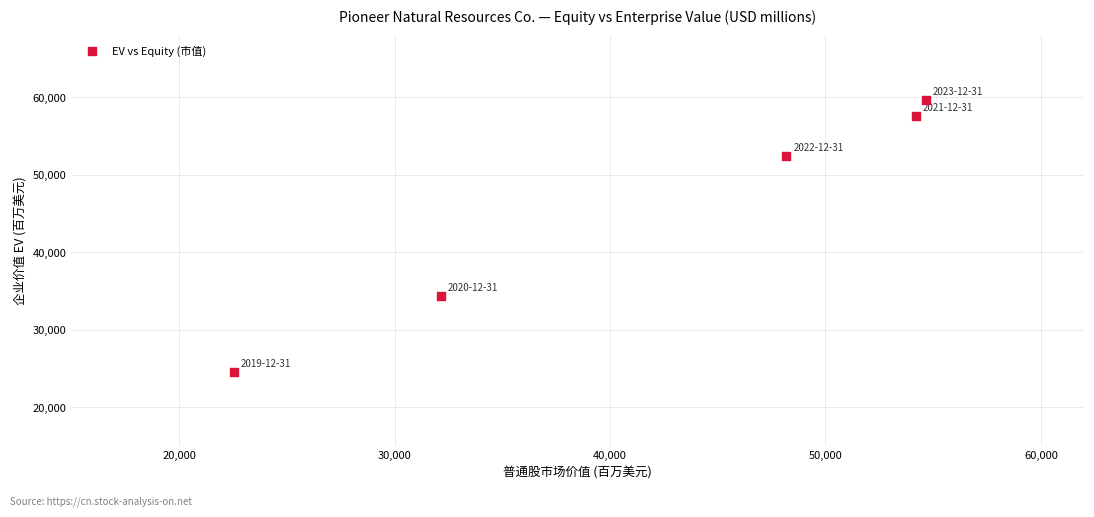

What Y value in the scatter plot is closest to 42054?

34388